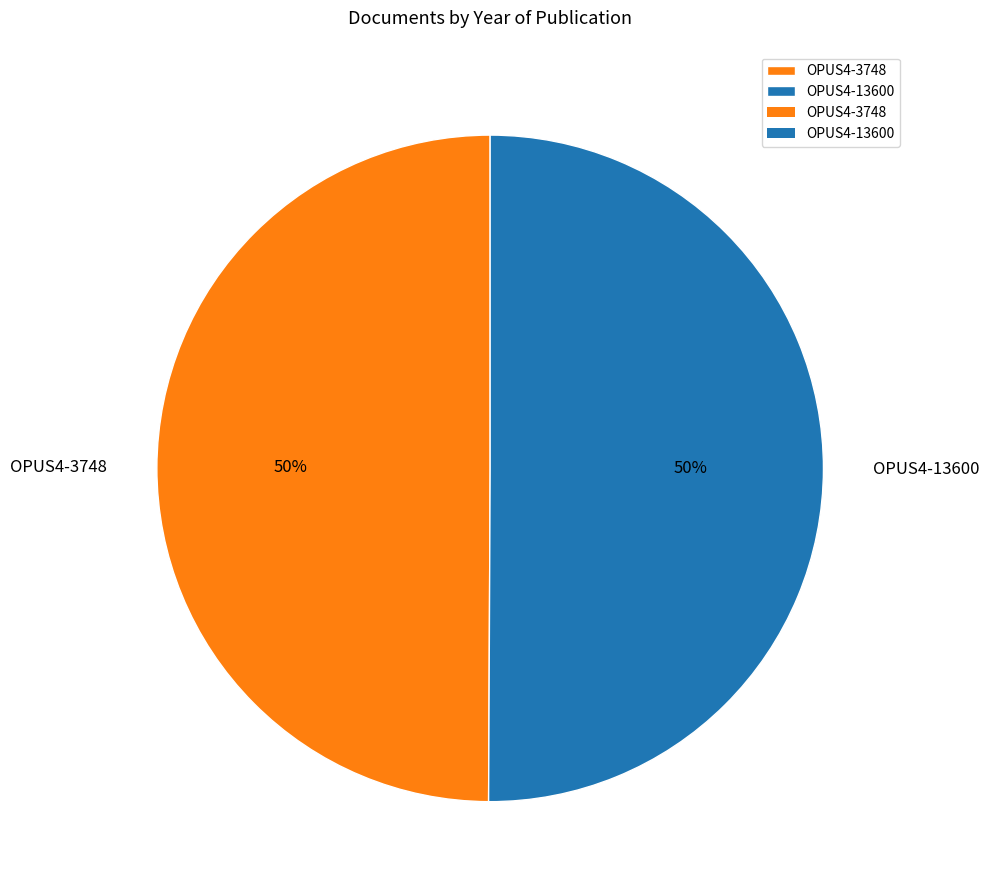

Is it true that OPUS4-3748 is 50% of the pie?

True